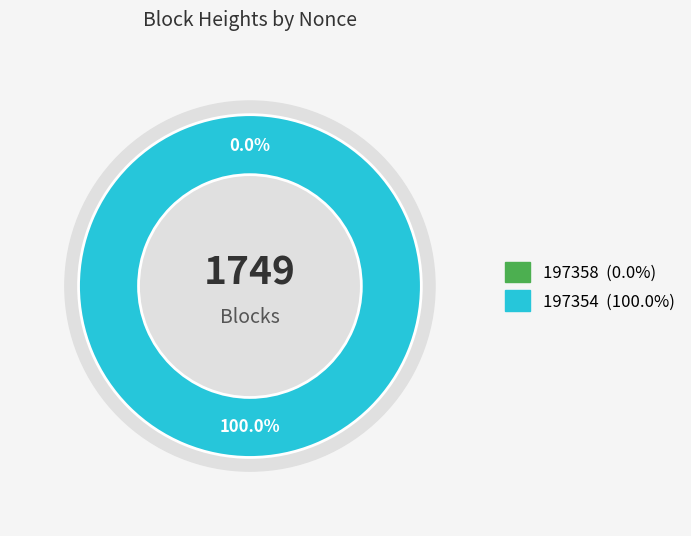

To the nearest percent, what is the difference between the largest and smallest slice percentages?

100%